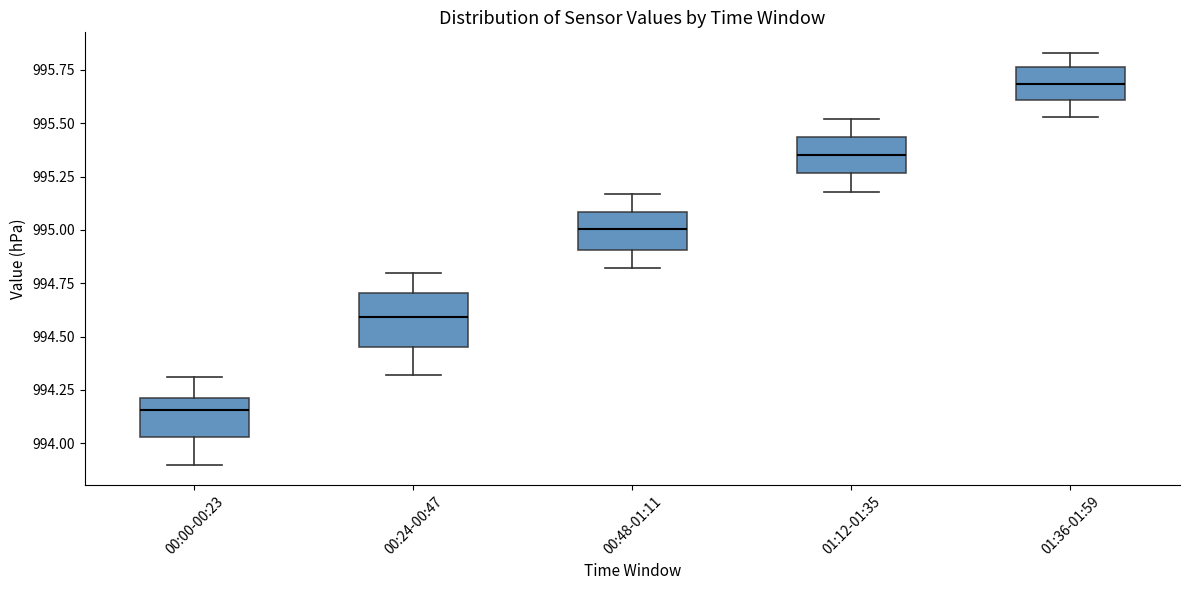

Which box is the tallest, from its lower edge to its upper edge?

00:24-00:47